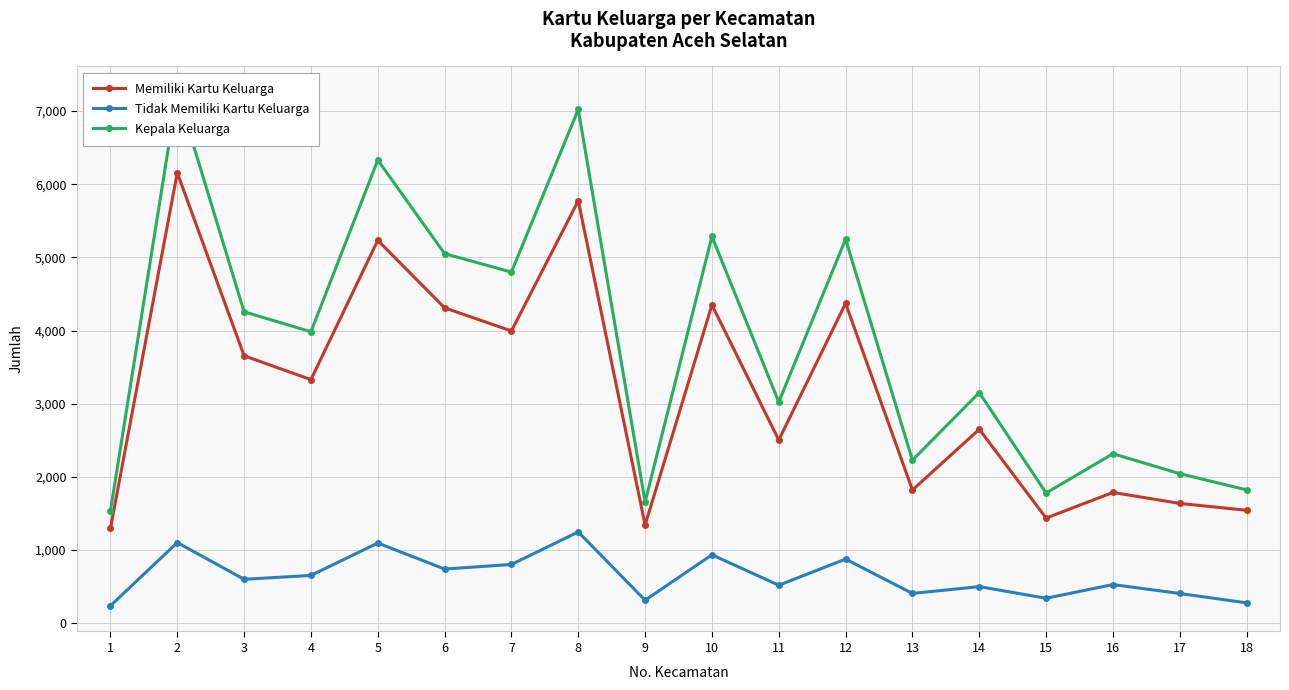

True or false: Kepala Keluarga has more than 0 interior local peaks.

True